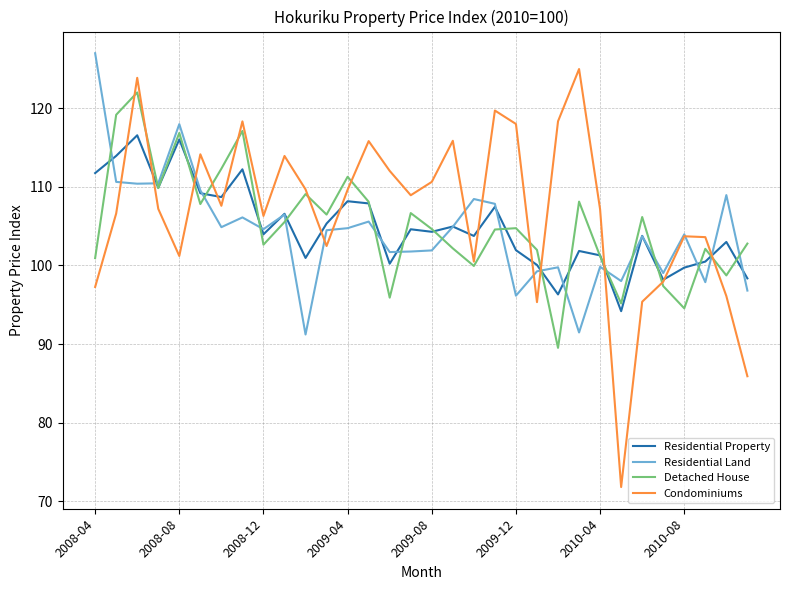

How many interior local valleys does the Detached House series have?

10